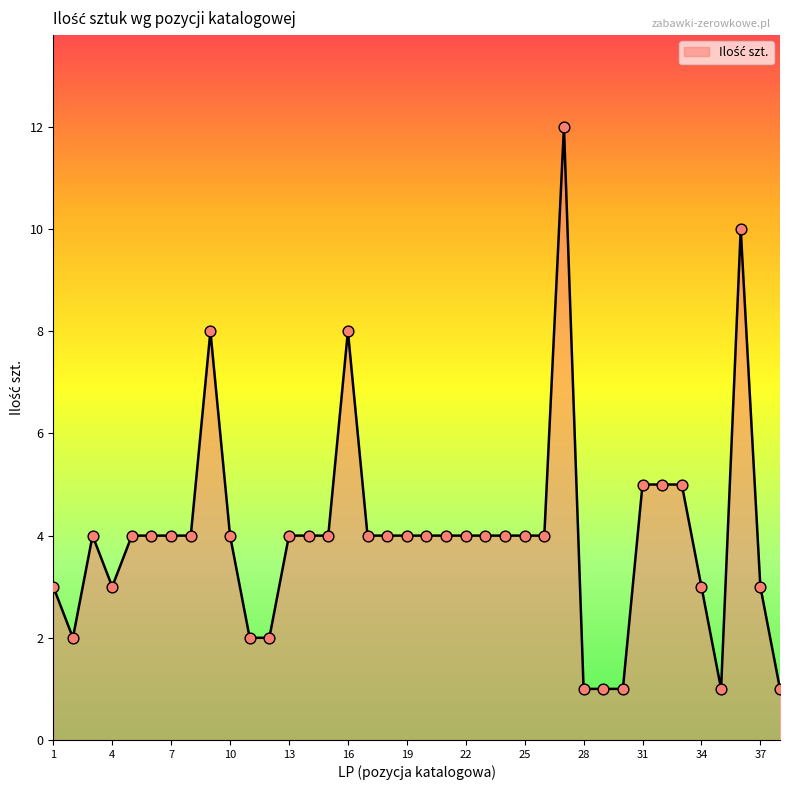

What is the maximum value shown in the chart?

12